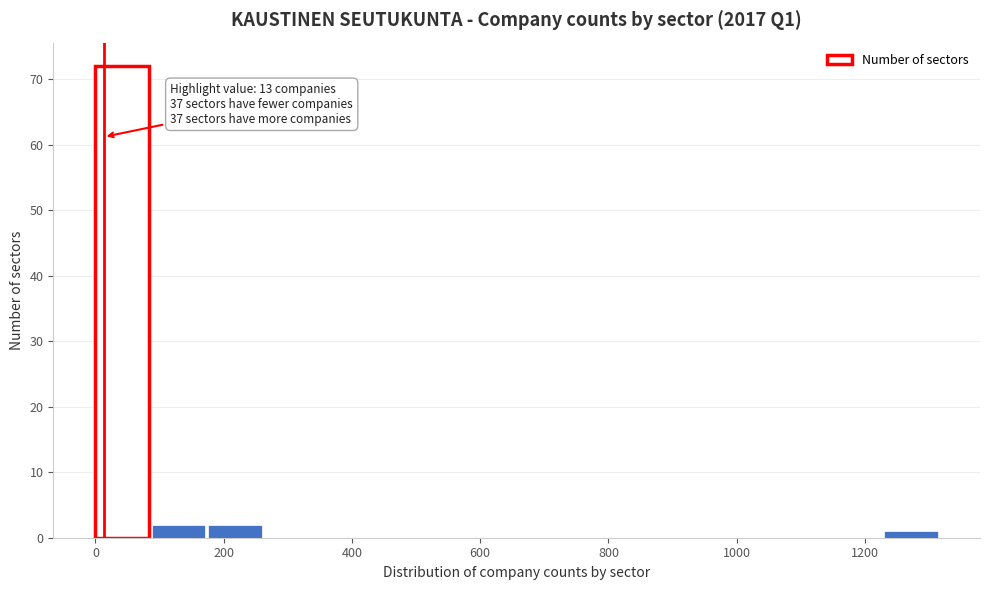

Which range on the x-axis has the tallest bar?

0 to 80